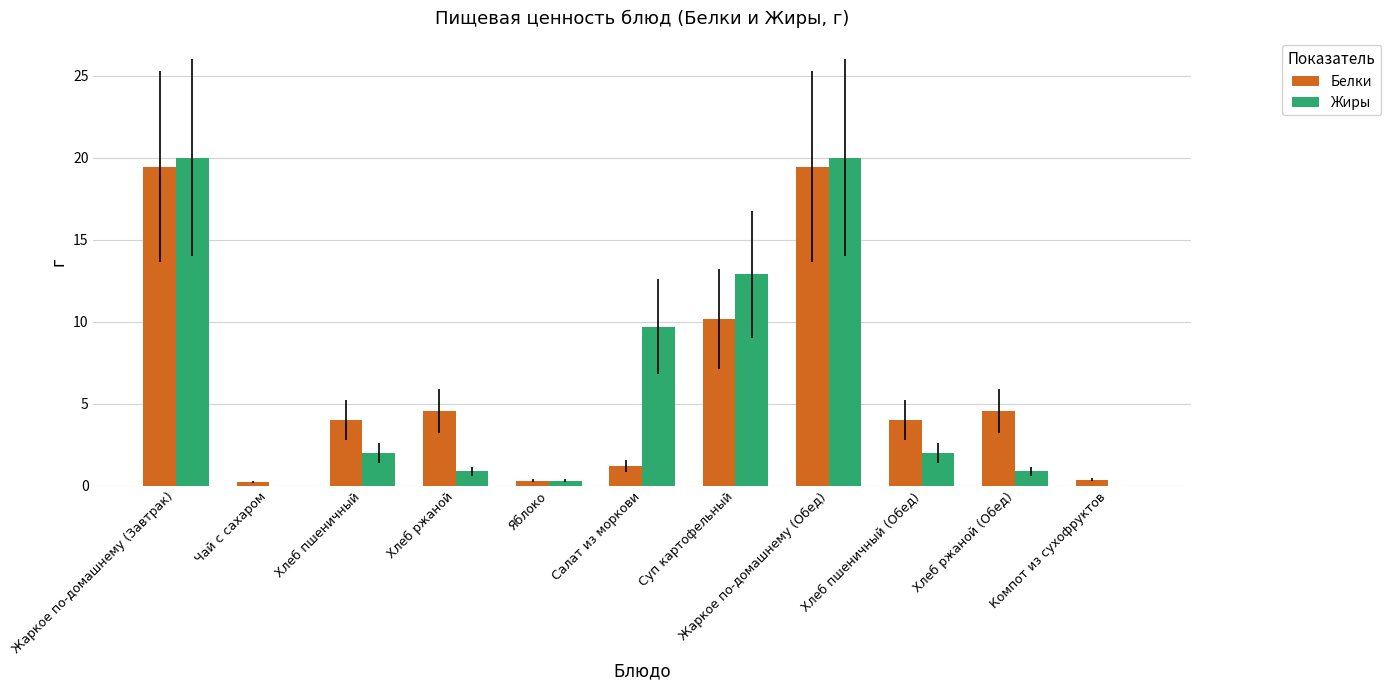

What is the highest value of the Белки series?

19.4